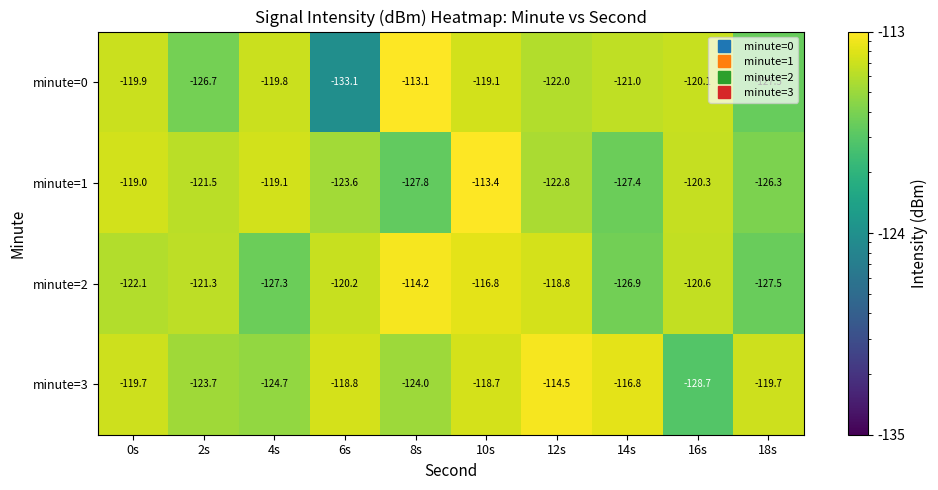

What is the spread (max minus min) of values at 4s?

8.2